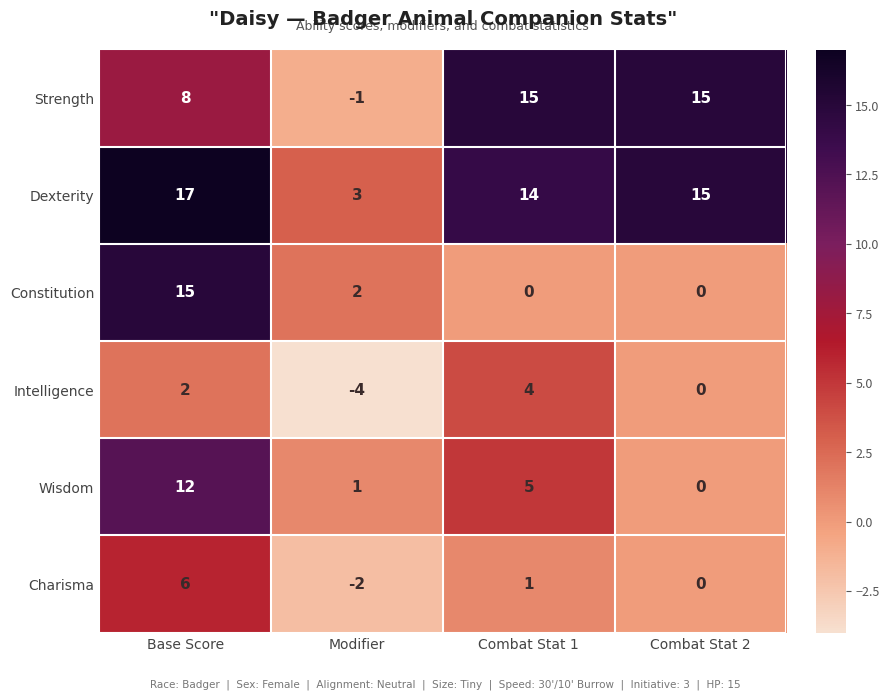

Which series has the largest total across all categories?

Dexterity